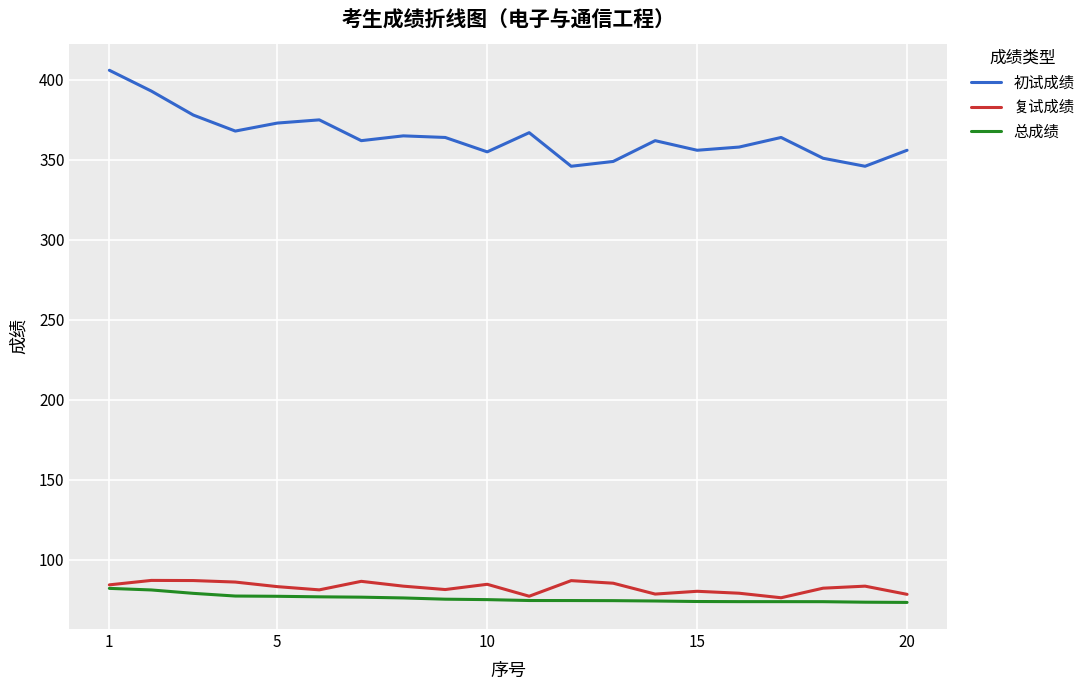

Which series has the largest total across all categories?

初试成绩